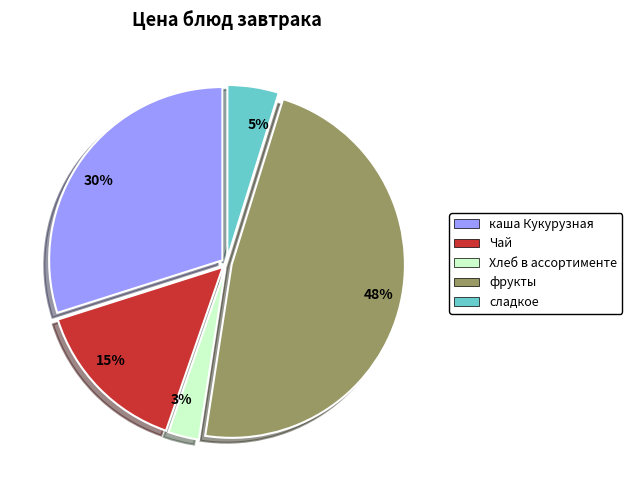

The 48% slice represents 48% of the pie. True or false?

True